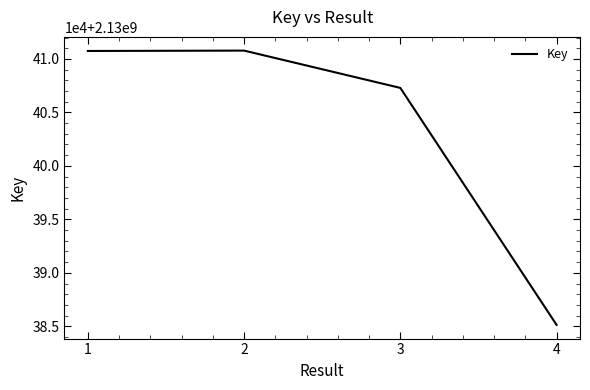

Reading left to right, list all the values displayed in this chart.

2130410741	2130410776	2130407289	2130385136